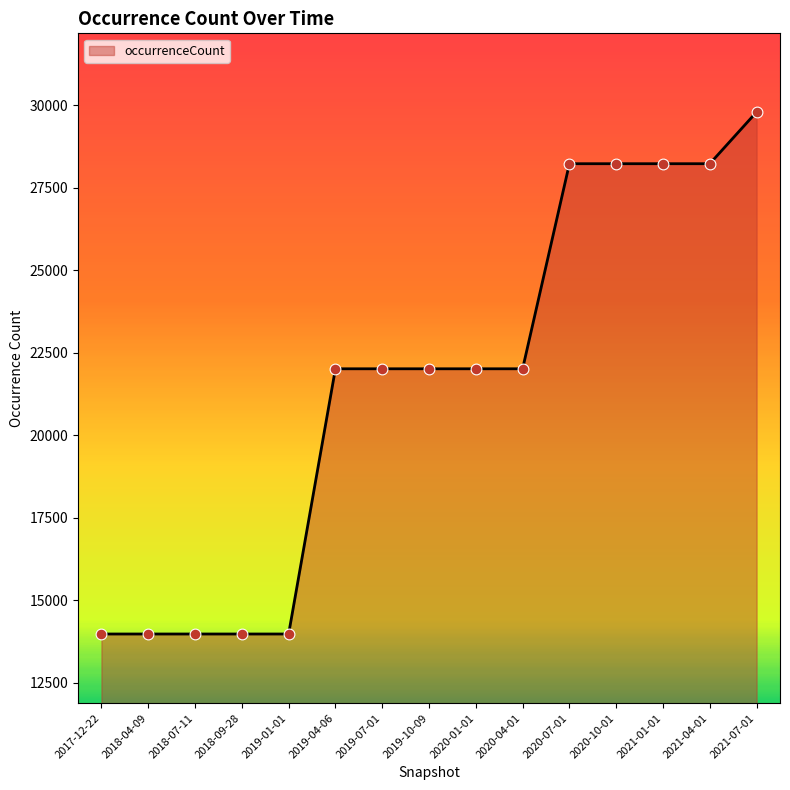

What is the change in value from 2020-01-01 to 2020-10-01?

+6216